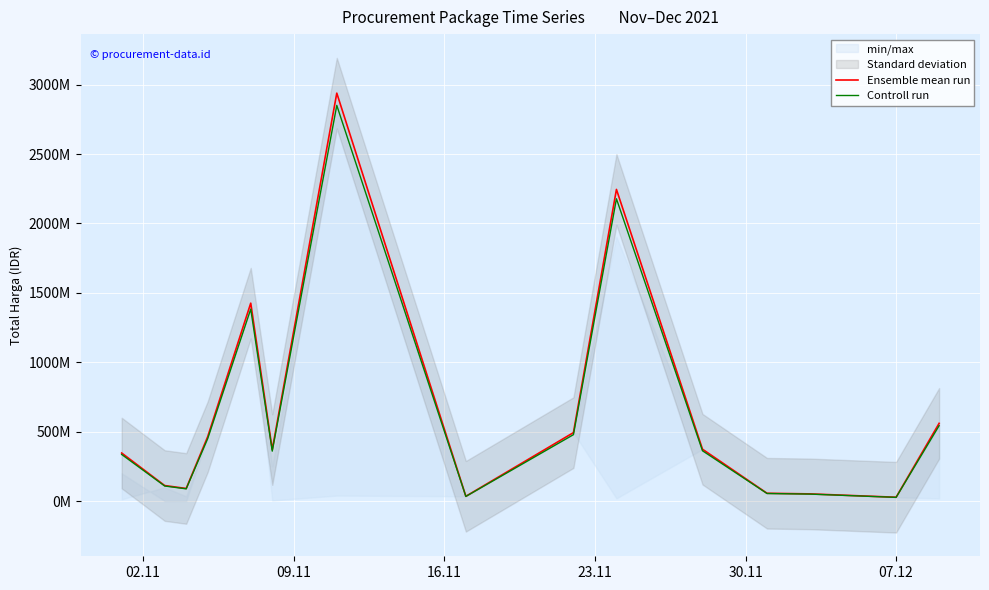

True or false: Ensemble mean run and Controll run intersect in this chart.

False